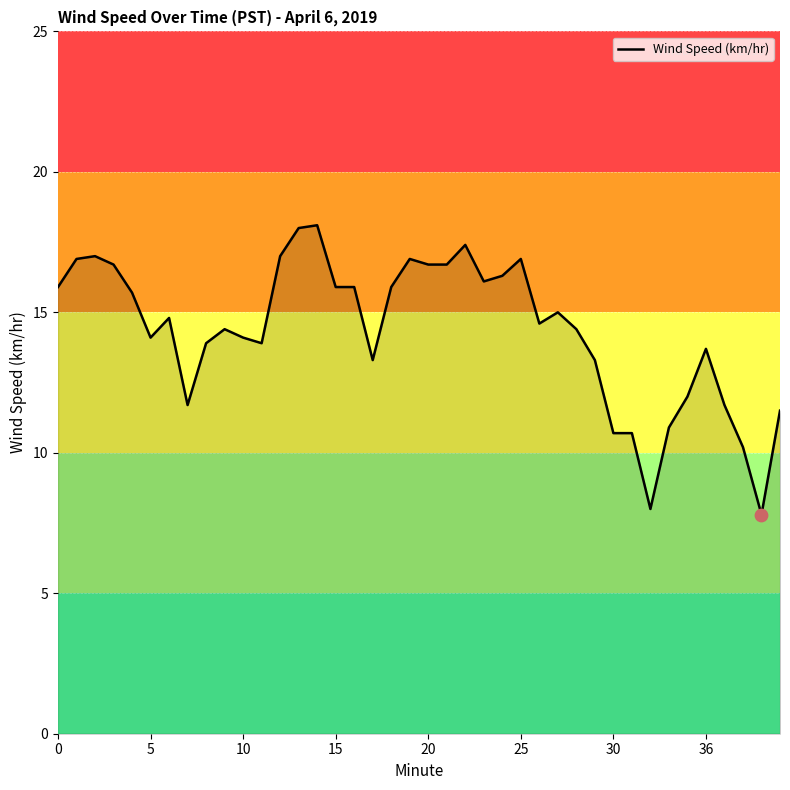

What is the difference between the maximum and minimum values?

10.3